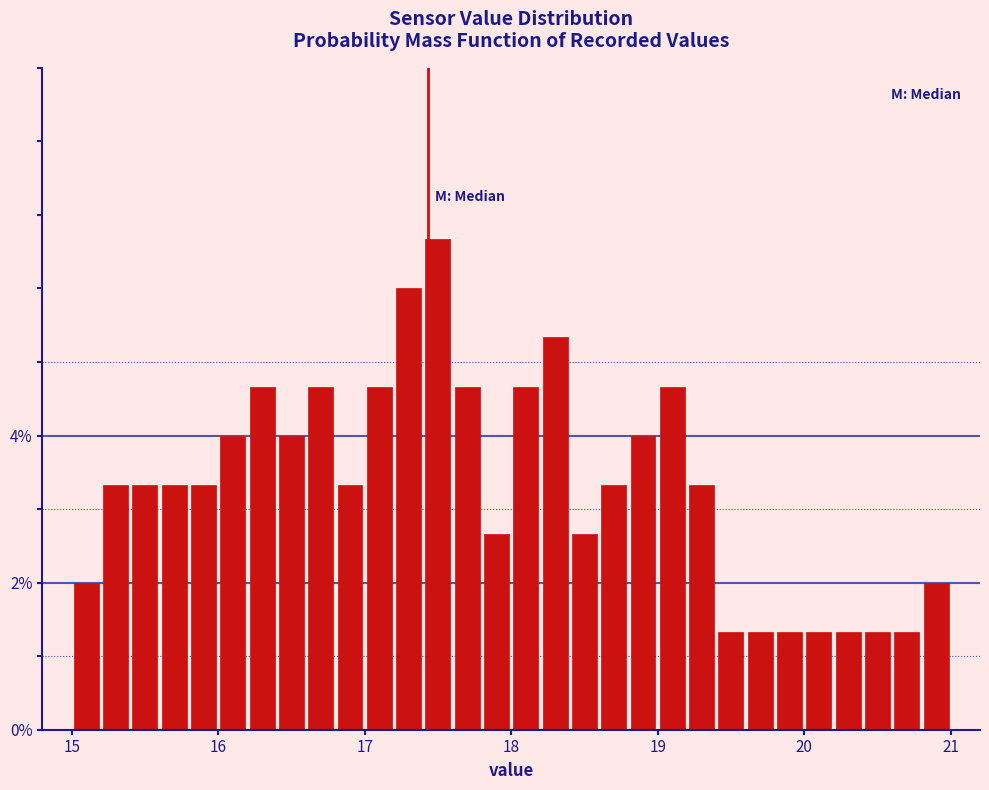

Read against the x-axis, roughly where is the centre of the tallest bar?

17.5